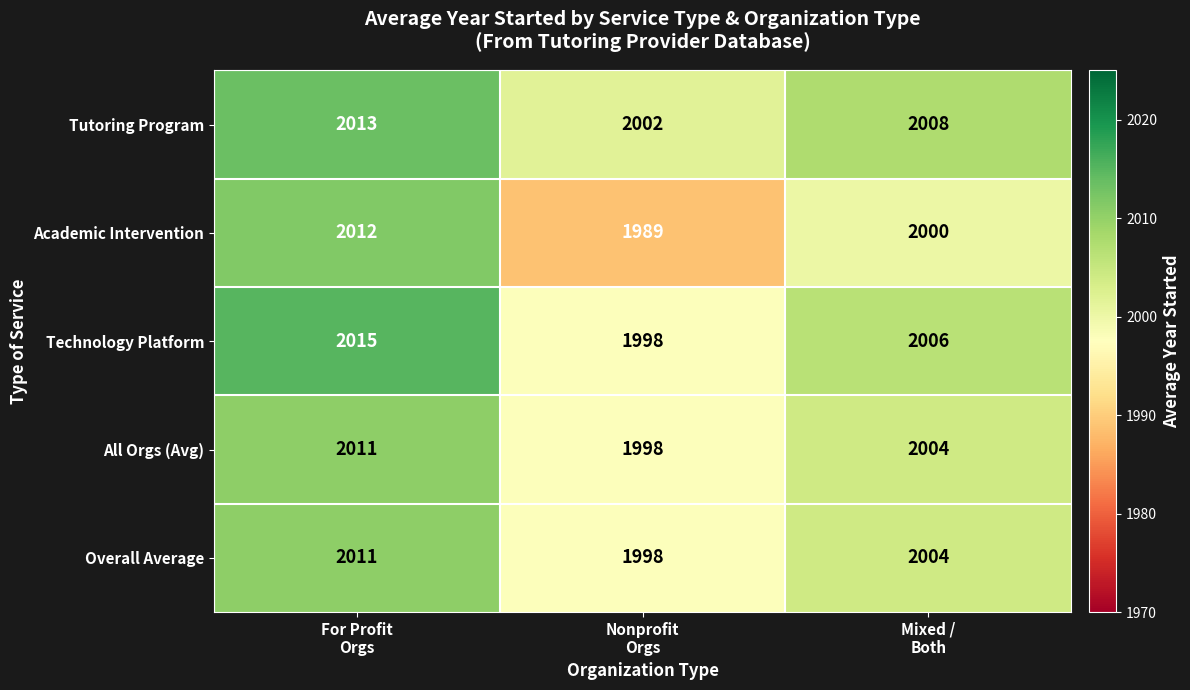

How many distinct data groups are displayed?

5